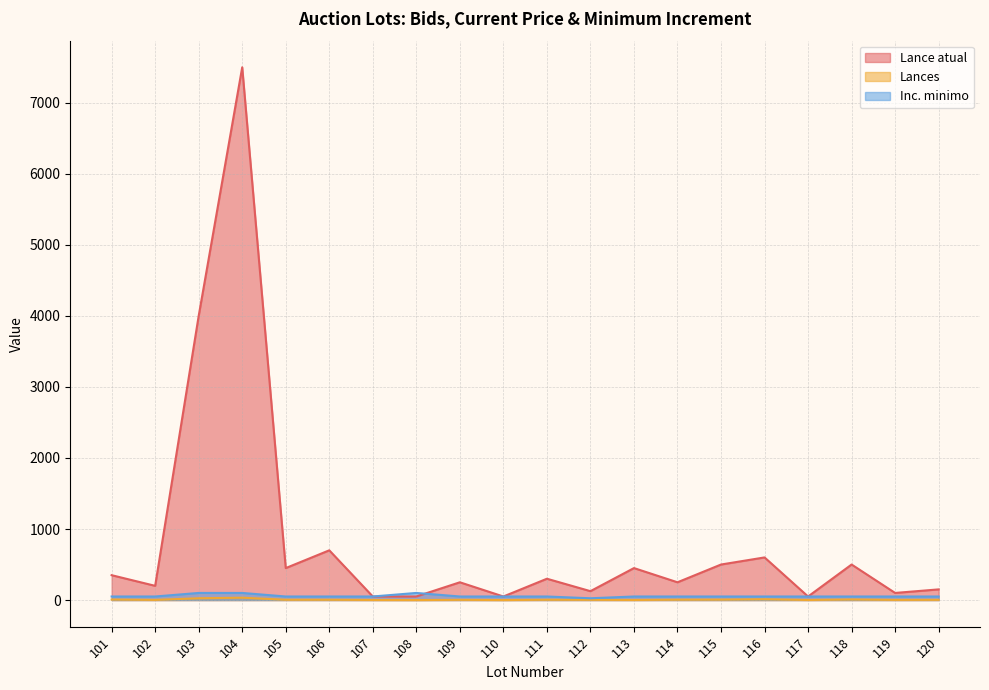

What is the sum of all Lance atual values?

16625